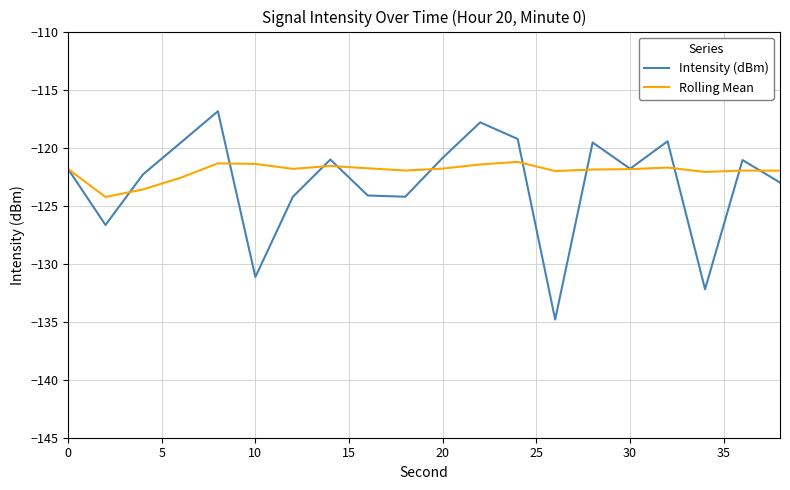

What is the greatest value displayed?

-116.9